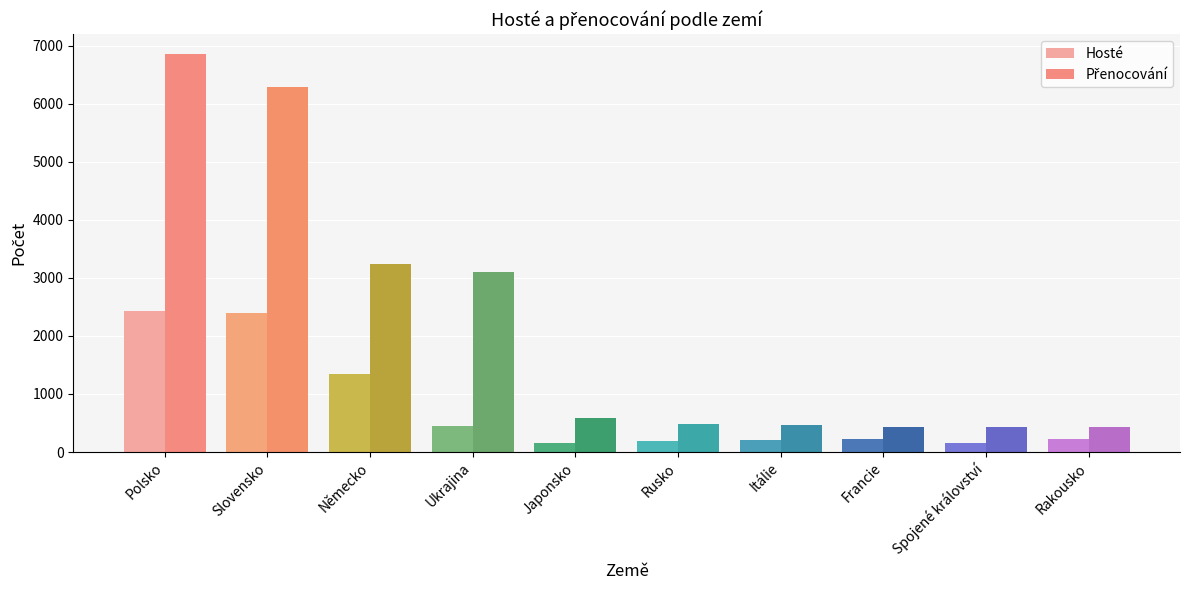

What is the sum of the Hosté values at Rusko and Spojené království?

341